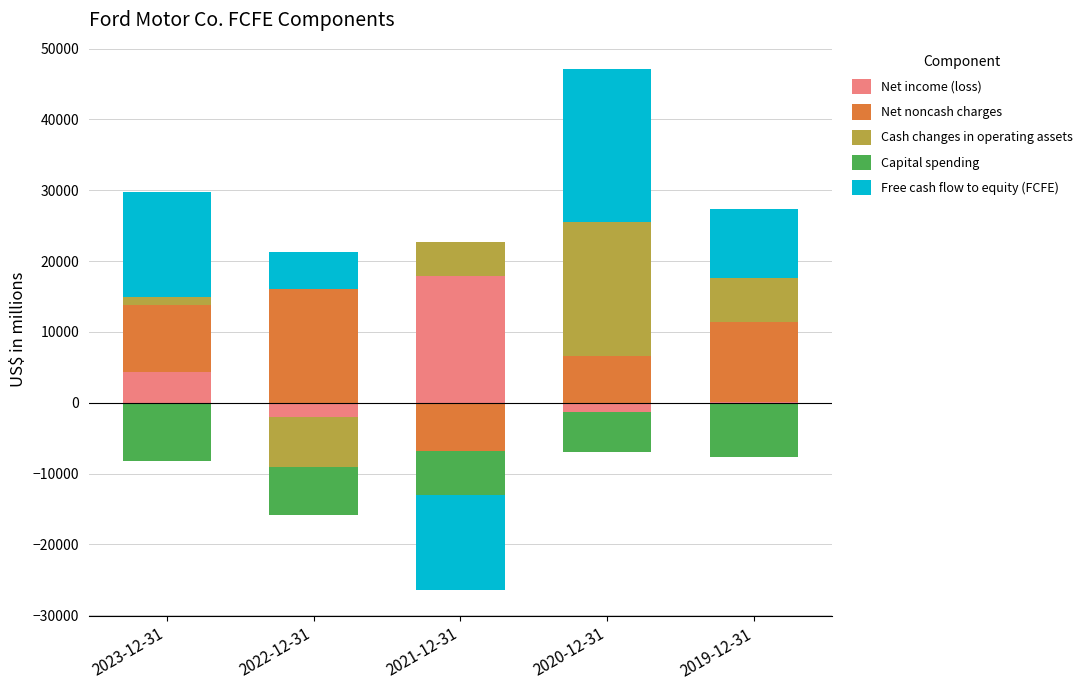

Between 2023-12-31 and 2022-12-31, which is larger?

2023-12-31